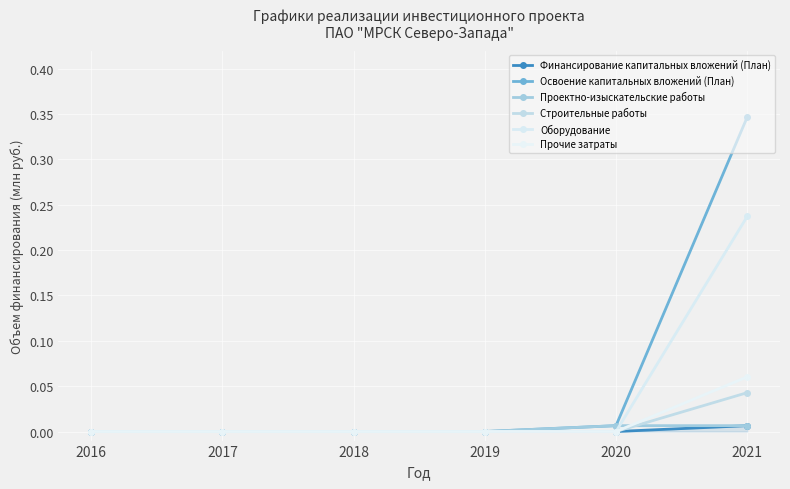

The Освоение капитальных вложений (План) series shows 0.2 at 2017. True or false?

False